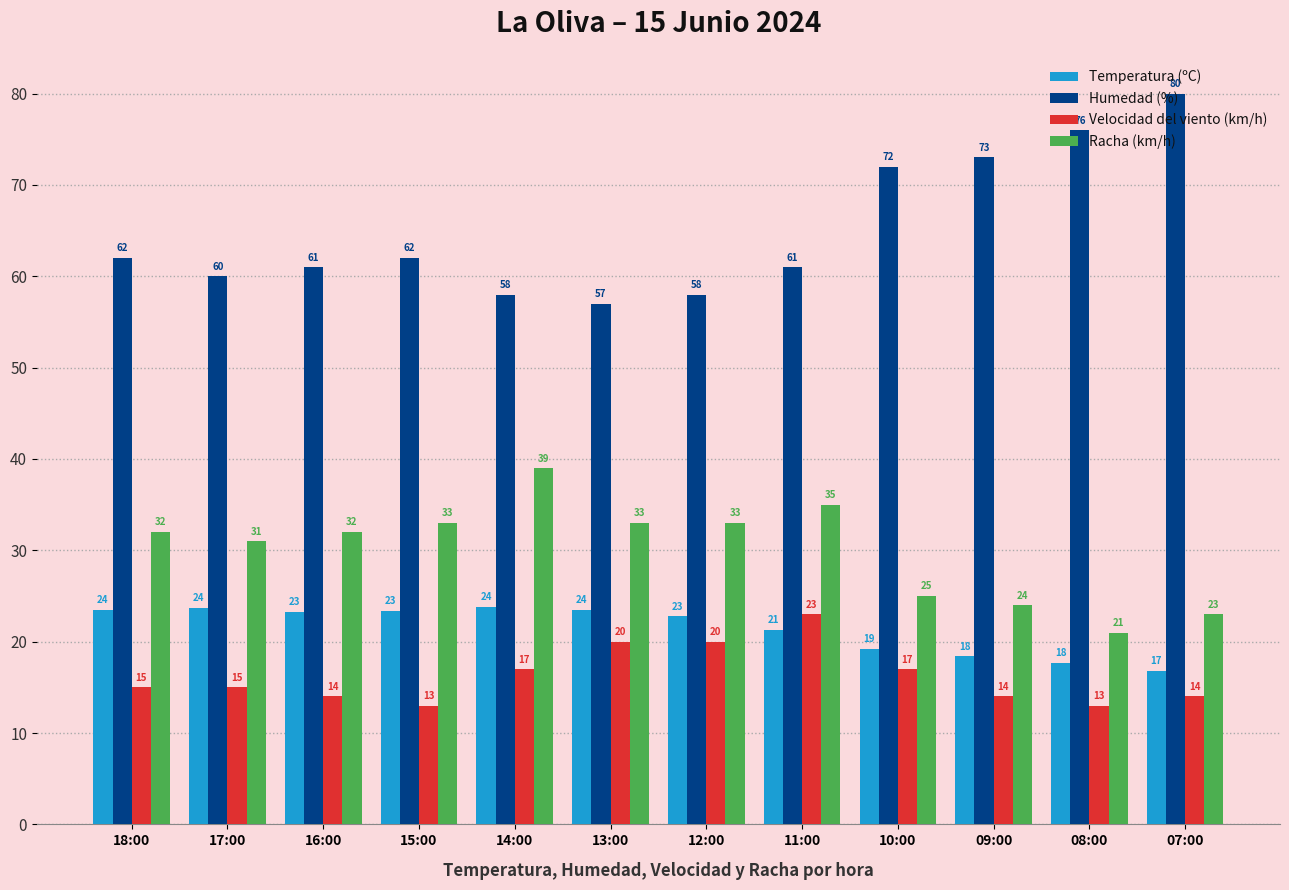

The value of Racha (km/h) at 17:00 is 31.0. True or false?

True